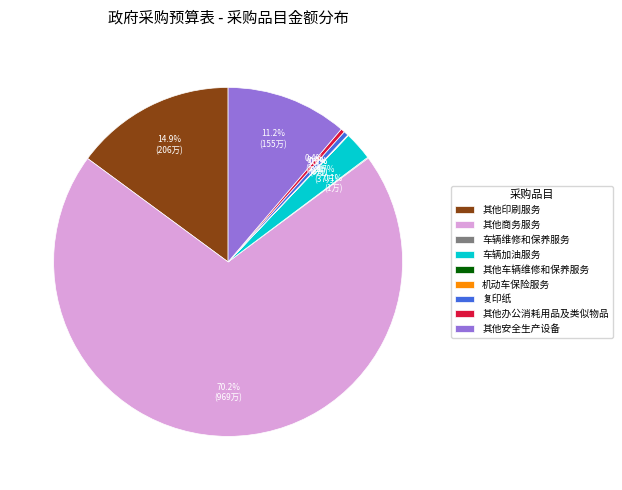

Which category has the biggest portion of the pie?

其他商务服务